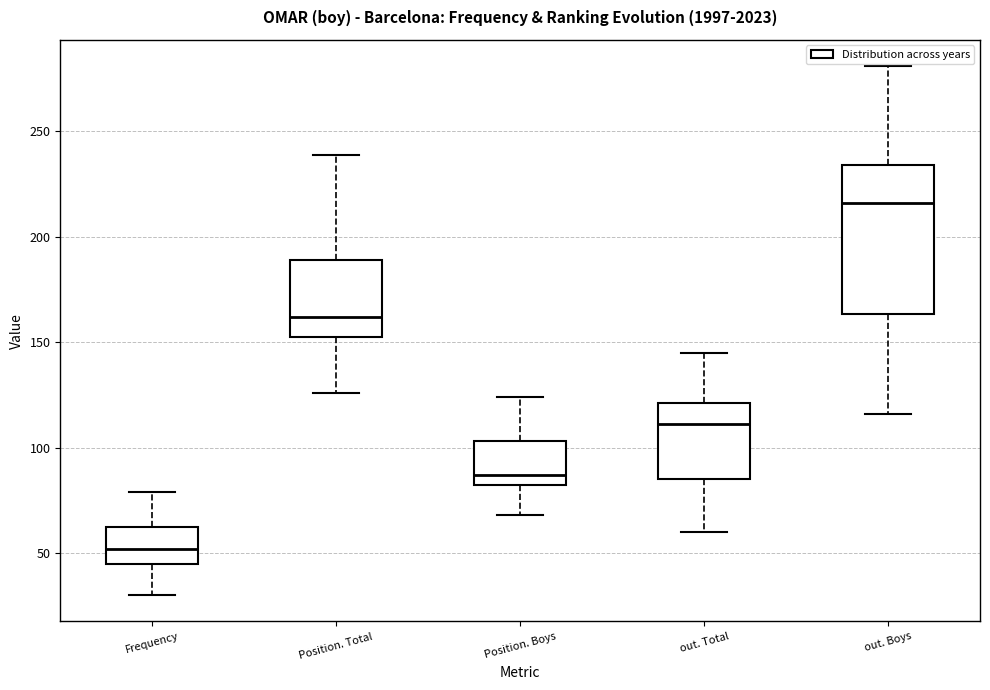

Reading left to right, read every box against the y-axis: the position of its median line, the range the box covers, and the ends of its whiskers. The values are not printed on the chart, so give them approximately, as read against the axis.

Frequency: median 50, box 45 to 65, whiskers 30 to 80
Position. Total: median 160, box 155 to 190, whiskers 125 to 240
Position. Boys: median 85, box 80 to 105, whiskers 70 to 125
out. Total: median 110, box 85 to 120, whiskers 60 to 145
out. Boys: median 215, box 165 to 235, whiskers 115 to 280